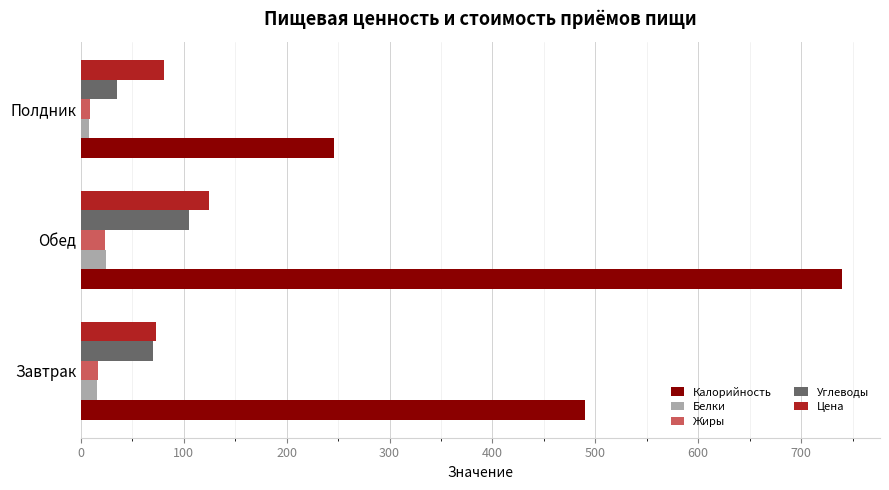

Which series has the largest total across all categories?

Калорийность